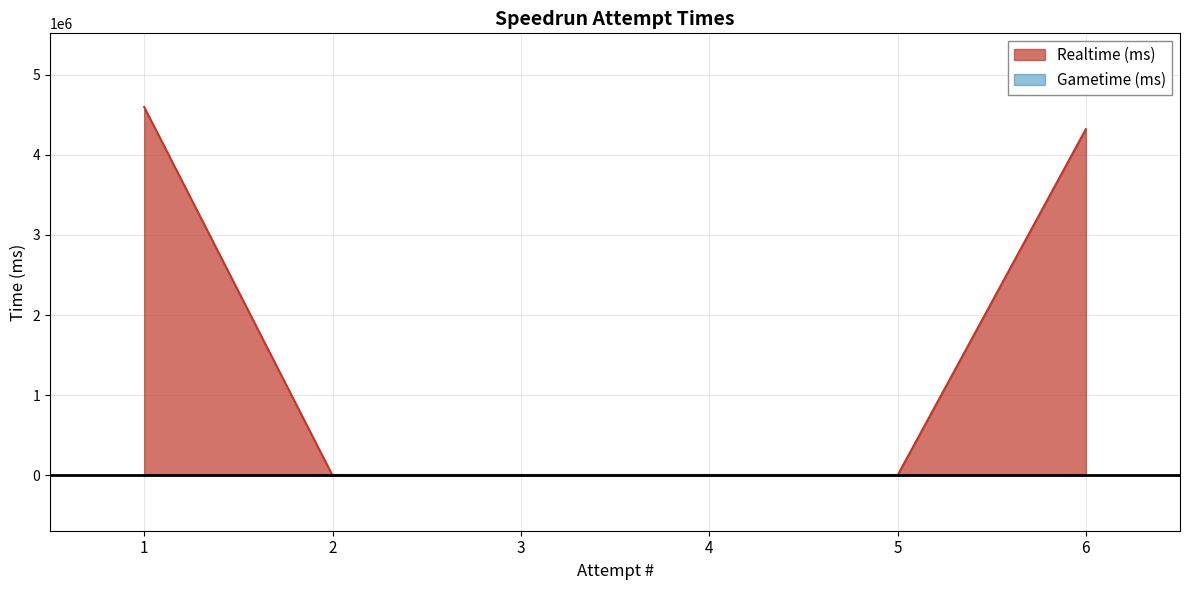

Count the number of data series in this chart.

2